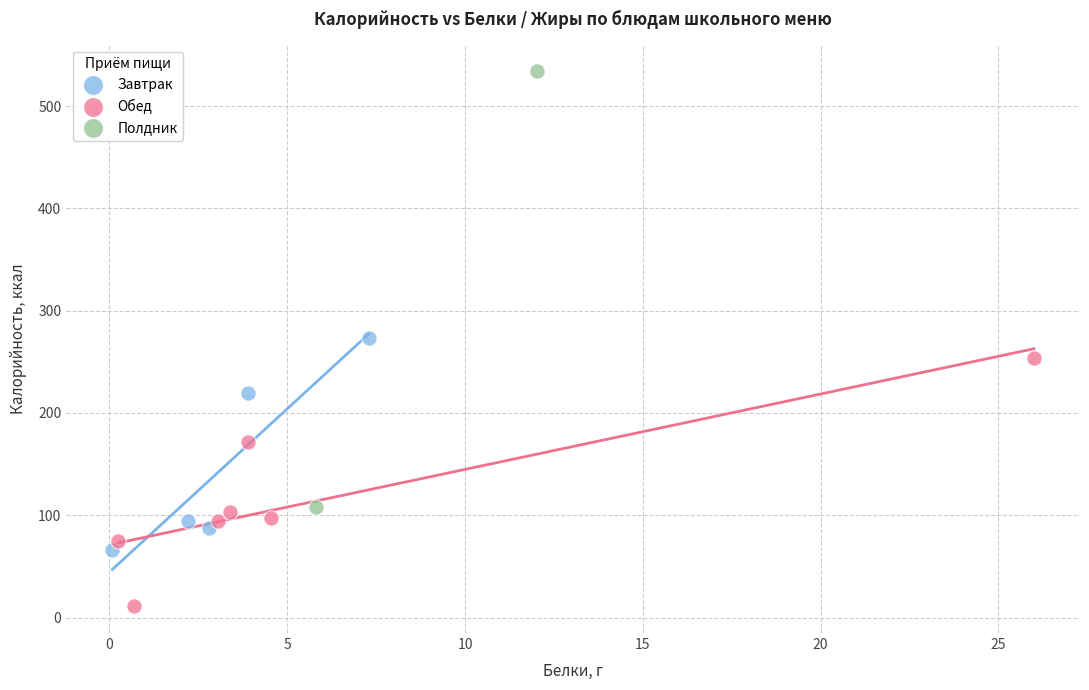

Which series contains the lowest Y value?

Обед